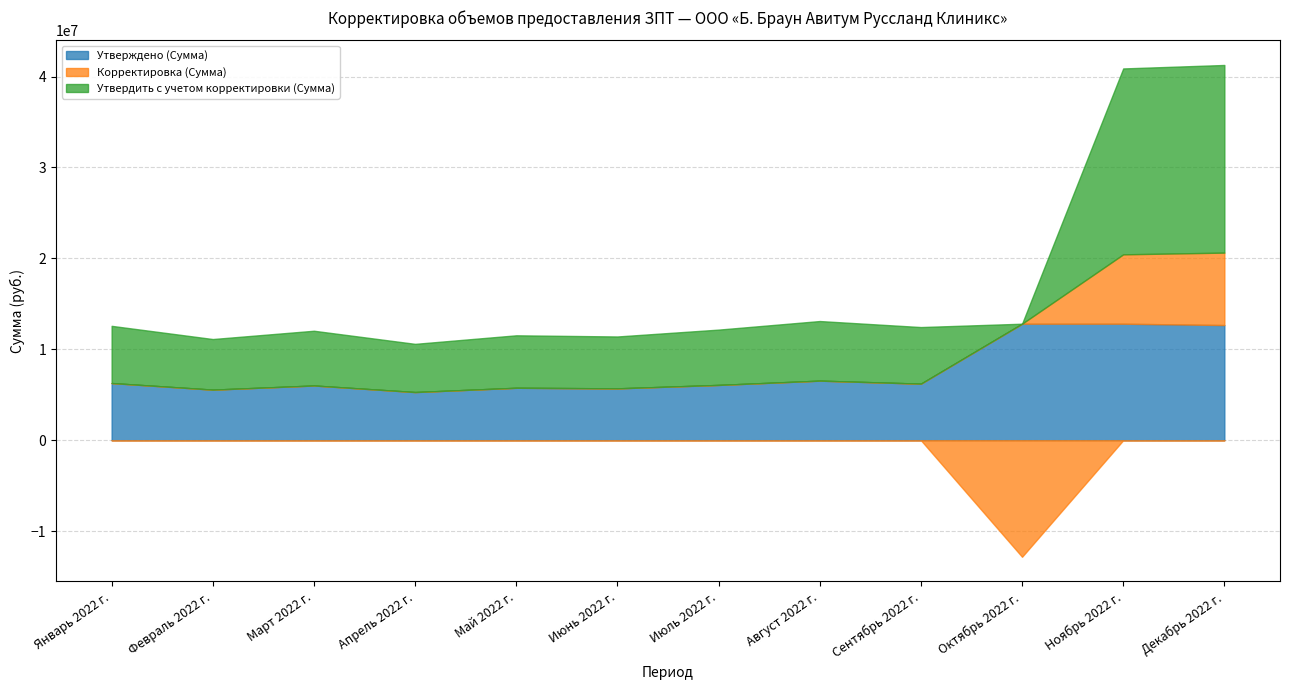

Where is Утверждено (Сумма) nearest to the value 9057727?

Август 2022 г.